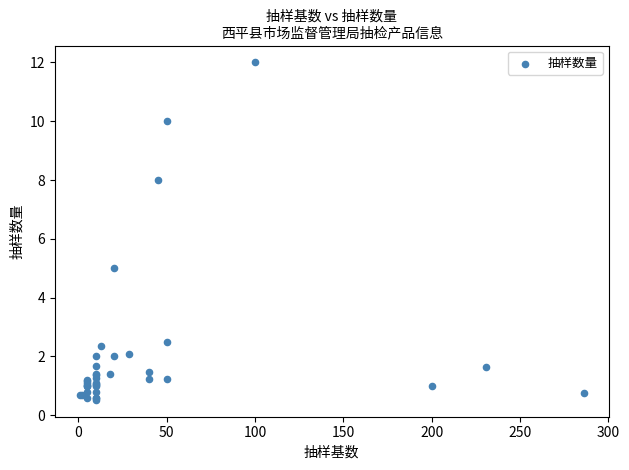

What Y value in the scatter plot is closest to 6?

5.0